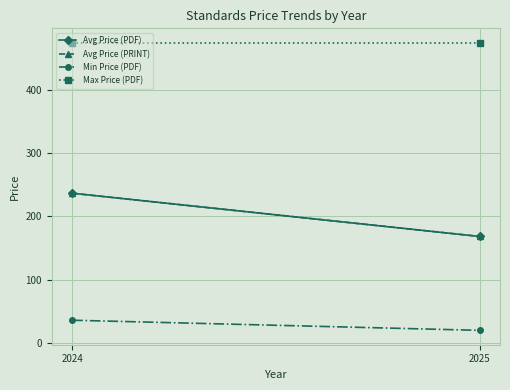

What is the value of the Avg Price (PRINT) point at the 1st from the left?

236.7